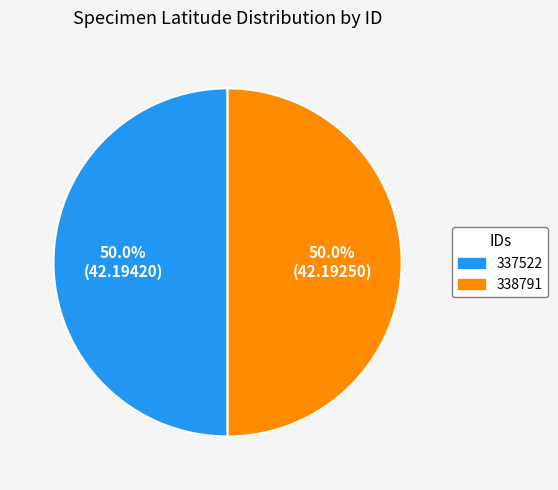

How many segments does this pie chart have?

2